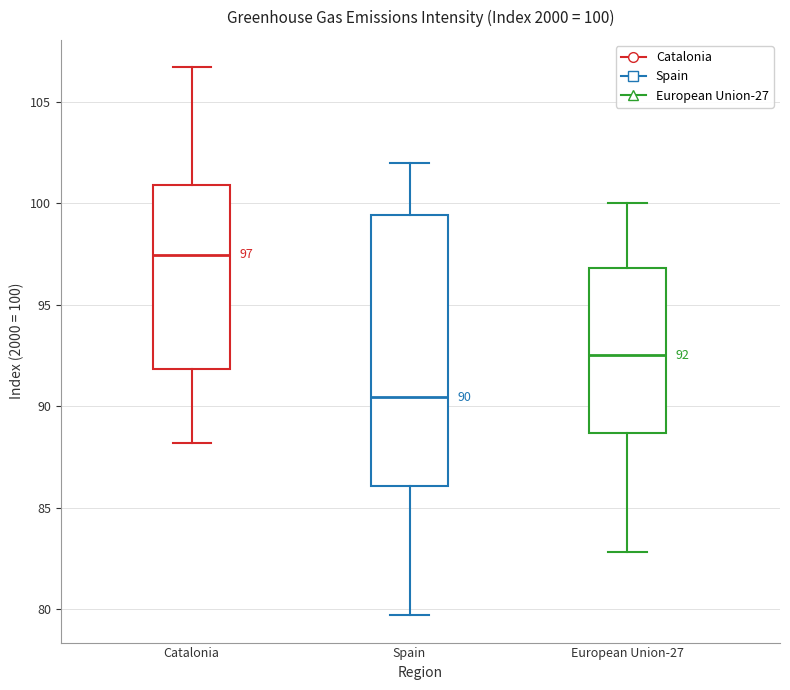

Which box is the tallest, from its lower edge to its upper edge?

Spain